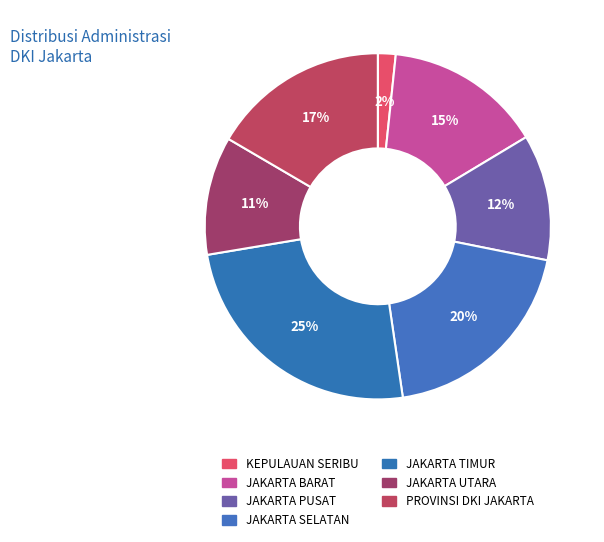

Which slice is the smallest?

KEPULAUAN SERIBU